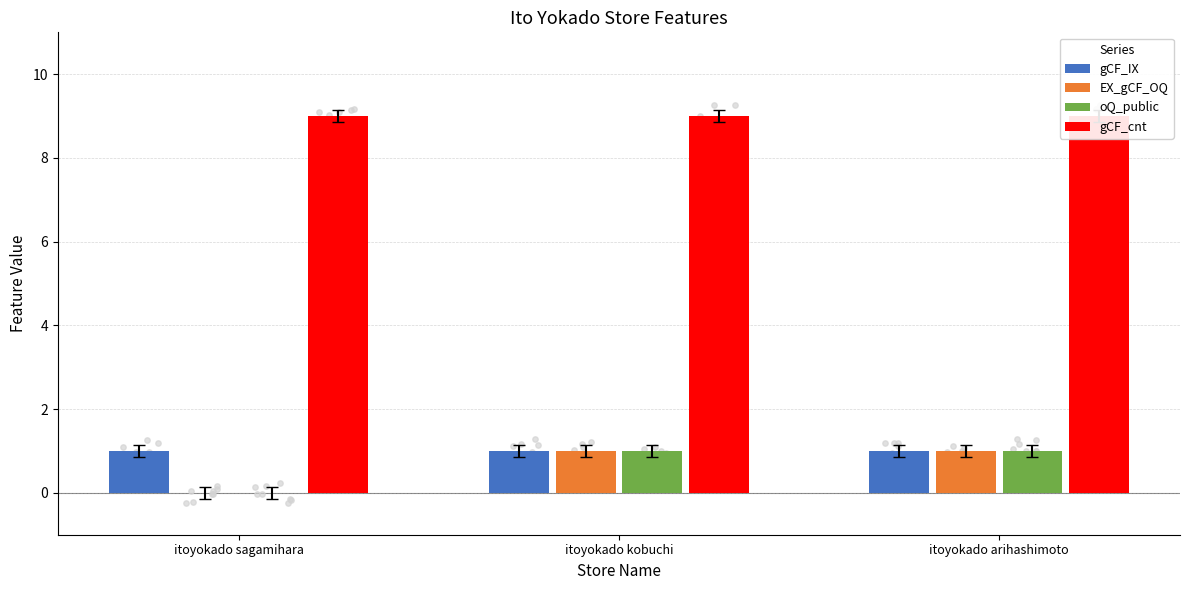

At which category is the sum across all series the highest?

itoyokado kobuchi